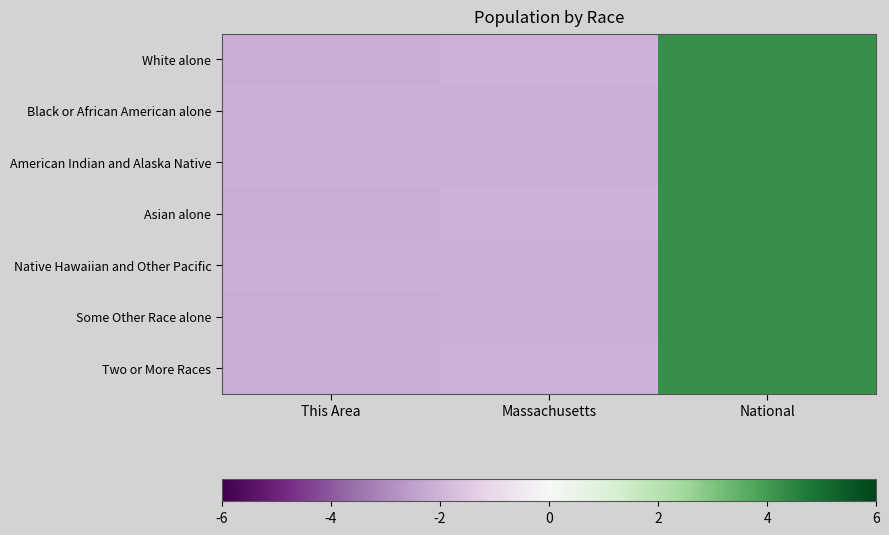

Reading left to right, transcribe all the data shown in this chart.

White alone: This Area=-2.2	Massachusetts=-2.0	National=4.2
Black or African American alone: This Area=-2.2	Massachusetts=-2.1	National=4.2
American Indian and Alaska Native: This Area=-2.1	Massachusetts=-2.1	National=4.2
Asian alone: This Area=-2.2	Massachusetts=-2.0	National=4.2
Native Hawaiian and Other Pacific: This Area=-2.1	Massachusetts=-2.1	National=4.2
Some Other Race alone: This Area=-2.2	Massachusetts=-2.1	National=4.2
Two or More Races: This Area=-2.2	Massachusetts=-2.1	National=4.2